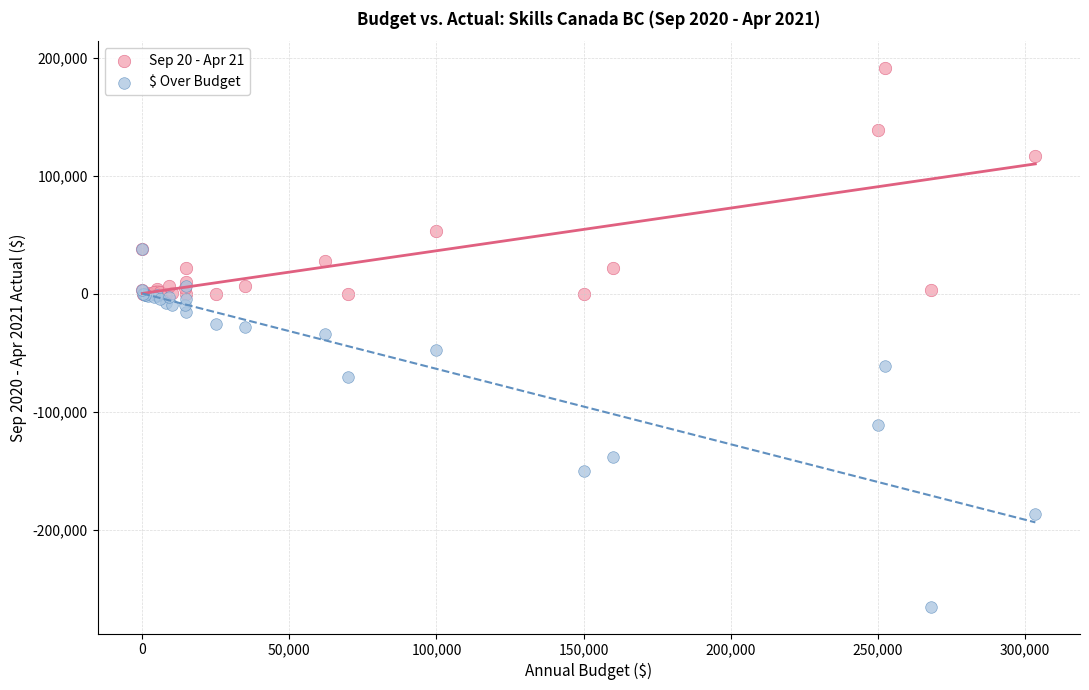

Which series reaches the maximum Y coordinate?

Sep 20 - Apr 21